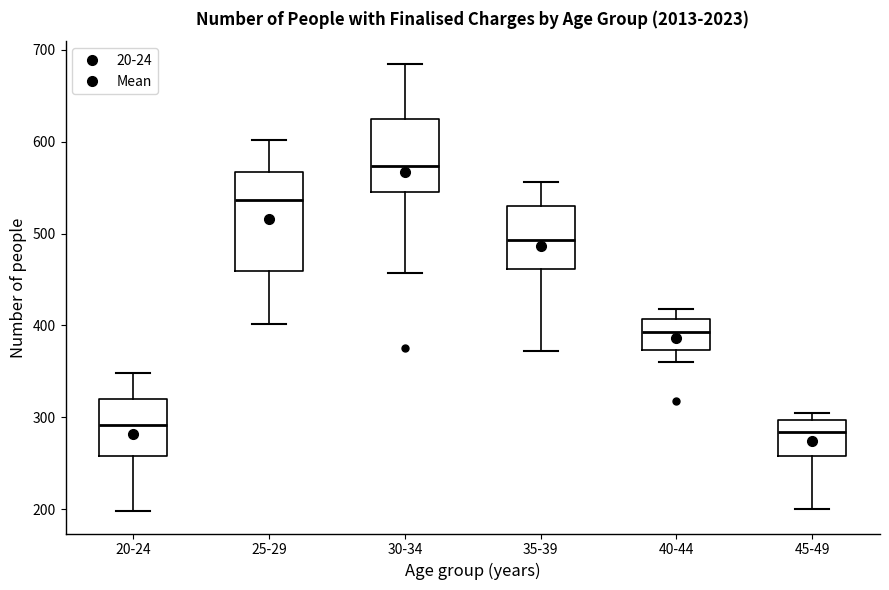

Comparing the boxes themselves (not the whiskers), which one is the tallest?

25-29